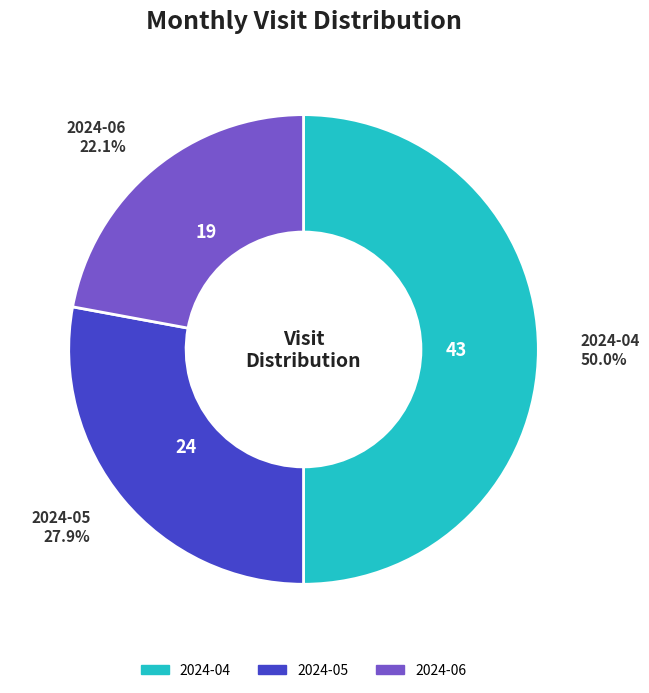

Count the number of slices in the pie.

3